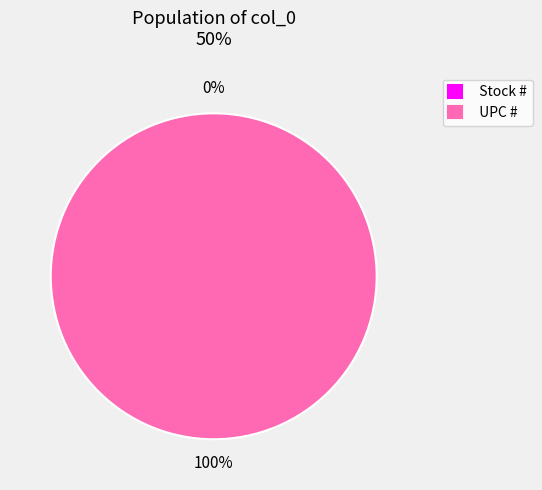

Count the number of slices in the pie.

2